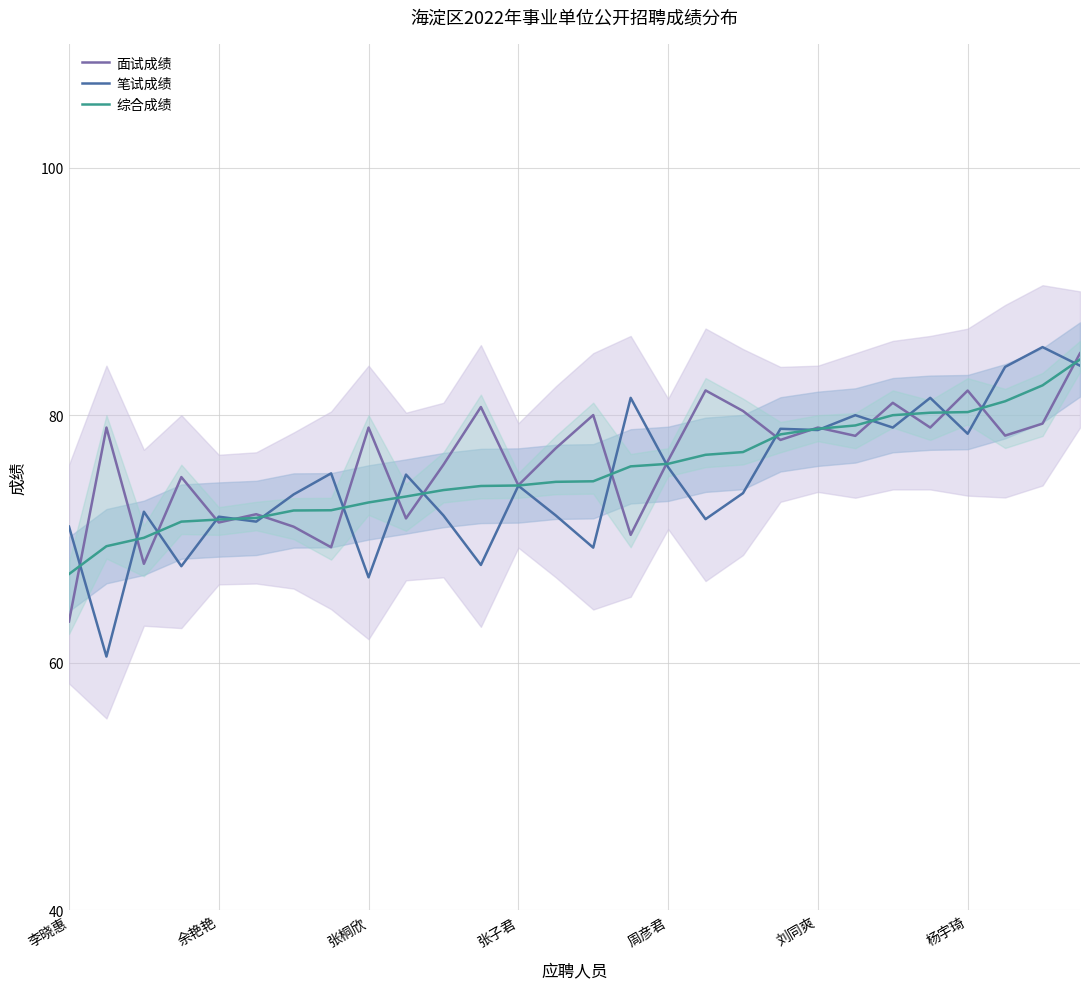

True or false: 笔试成绩 has a value of 78.8 at 刘同爽.

True